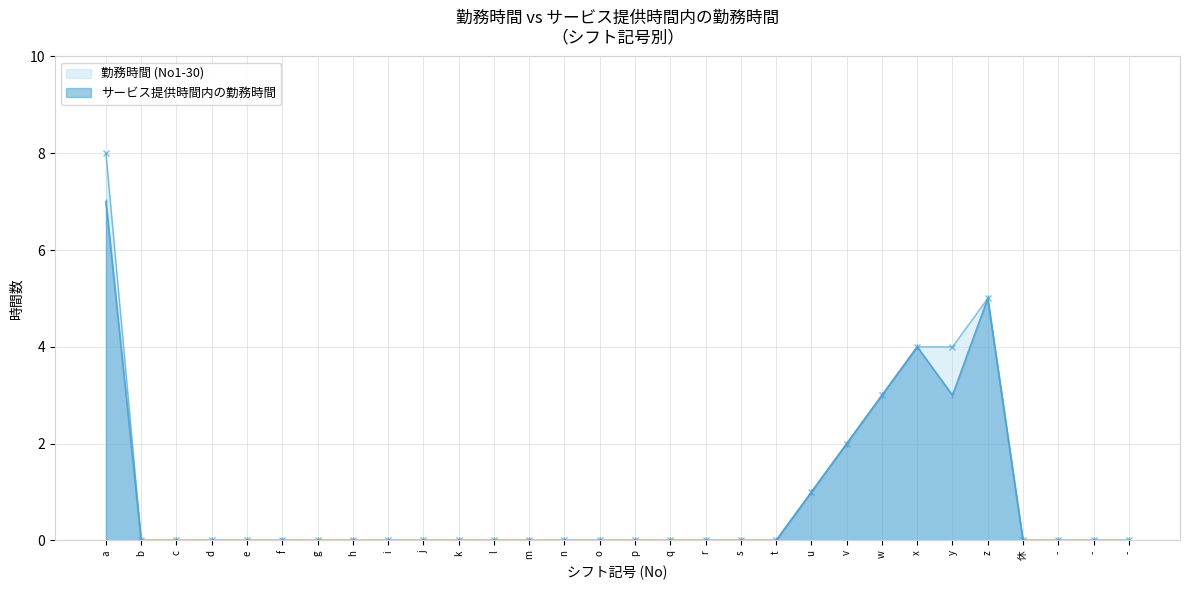

Rank the series by their maximum value, from lowest to highest.

サービス提供時間内の勤務時間, 勤務時間 (No1-30)